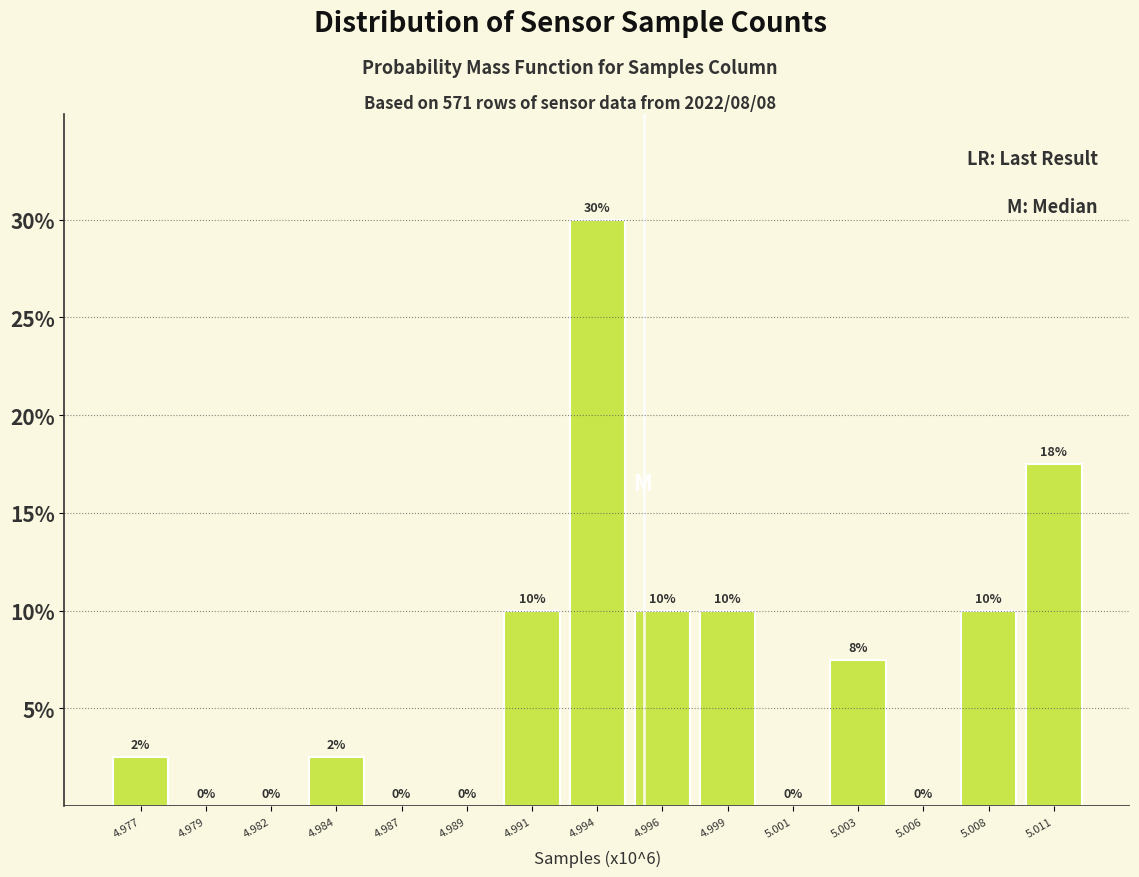

Where does the data first go above 2?

4.977